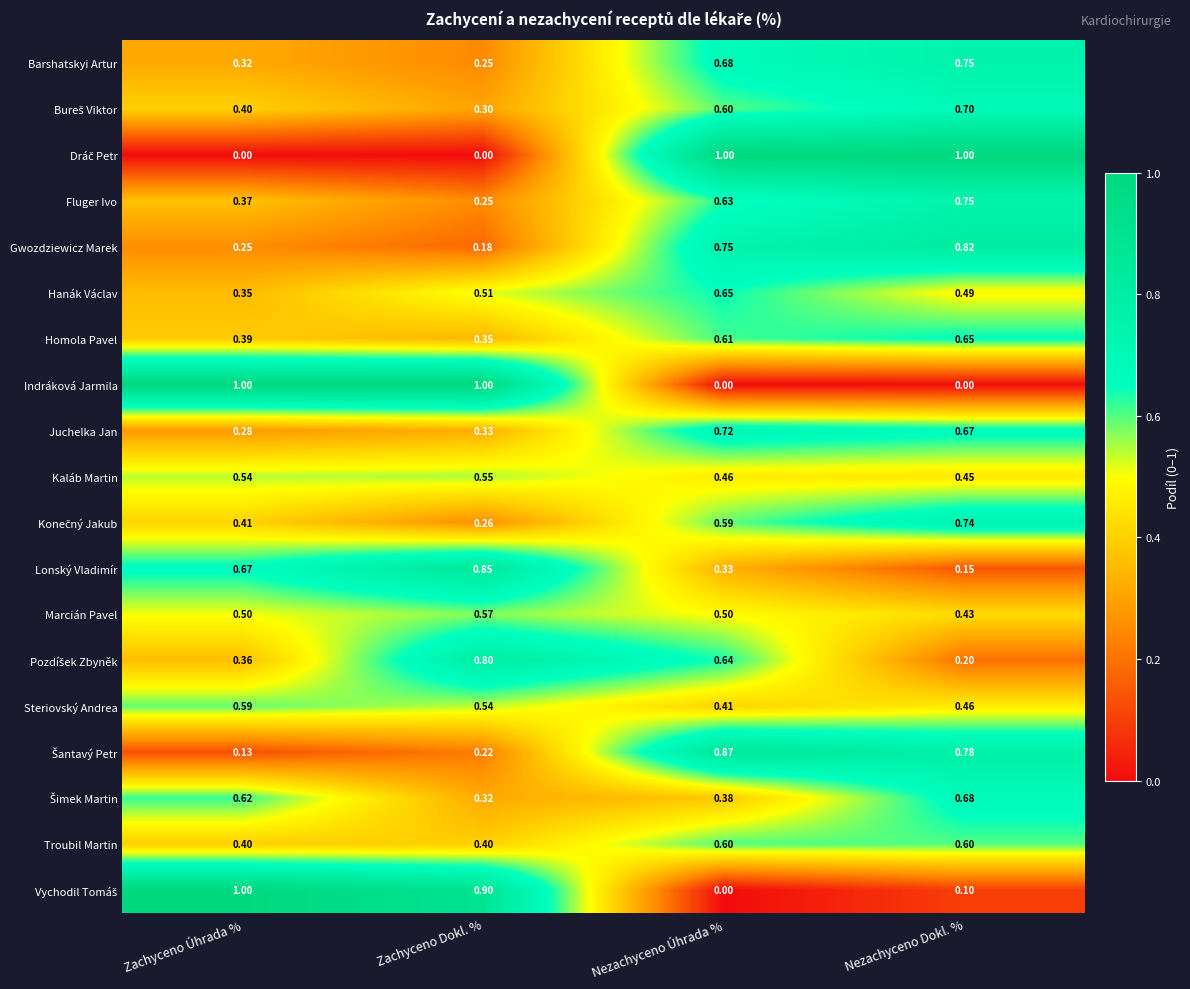

At which label is Homola Pavel closest to 0?

Zachyceno Dokl. %